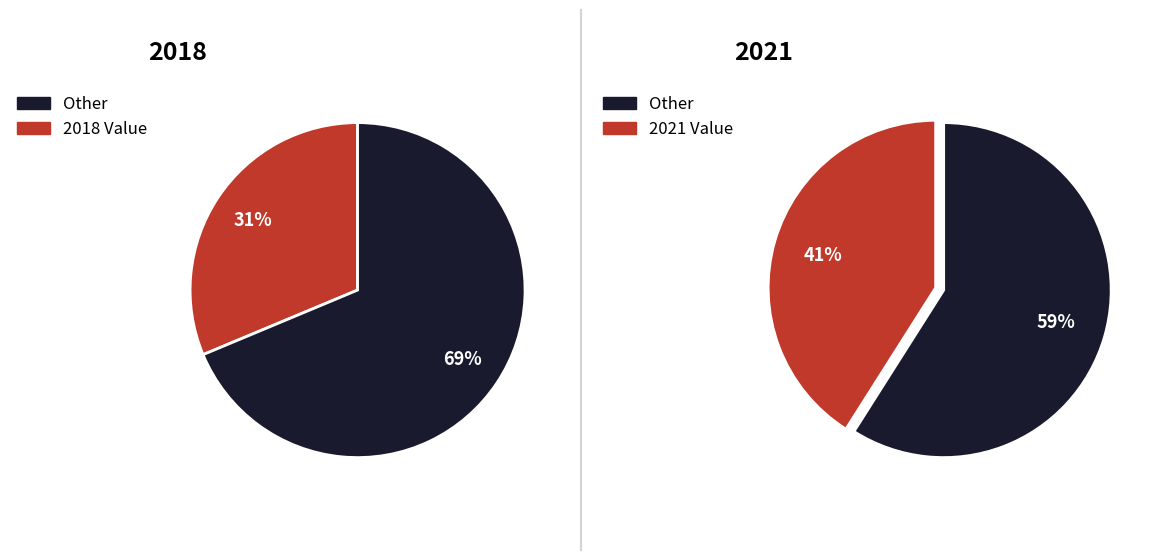

Count the number of slices in the pie.

2